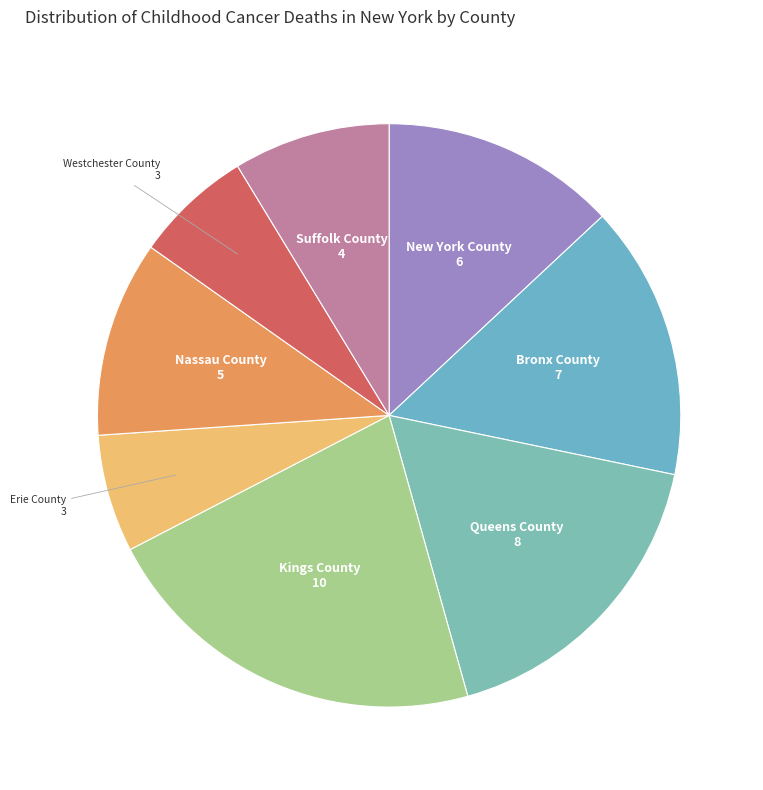

The Suffolk County slice represents 1% of the pie. True or false?

False